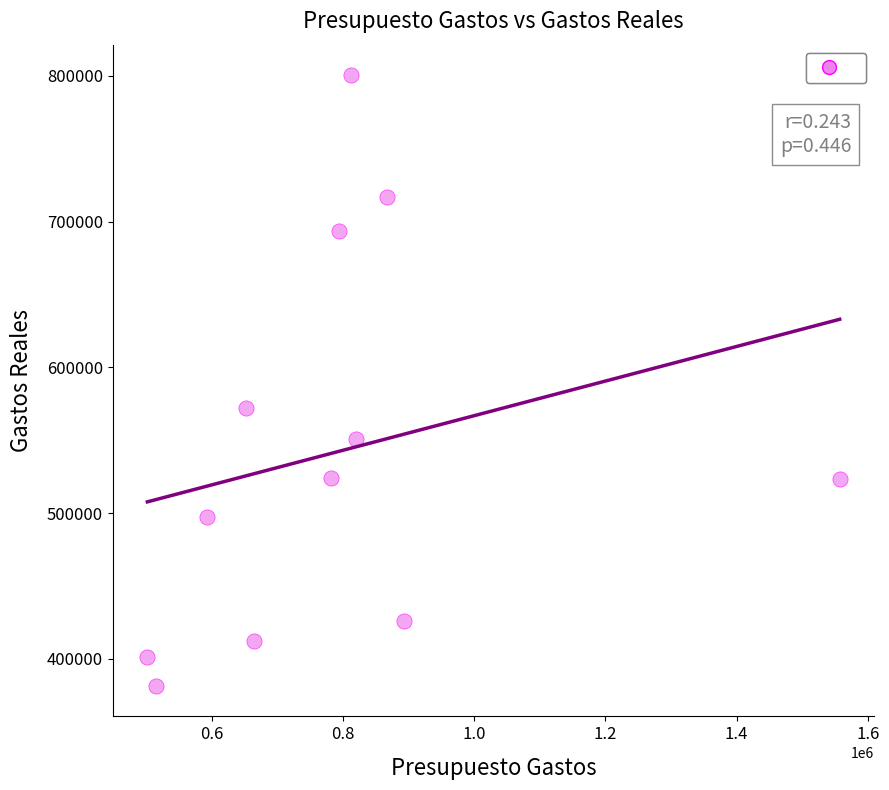

What is the average X value?

787887.4